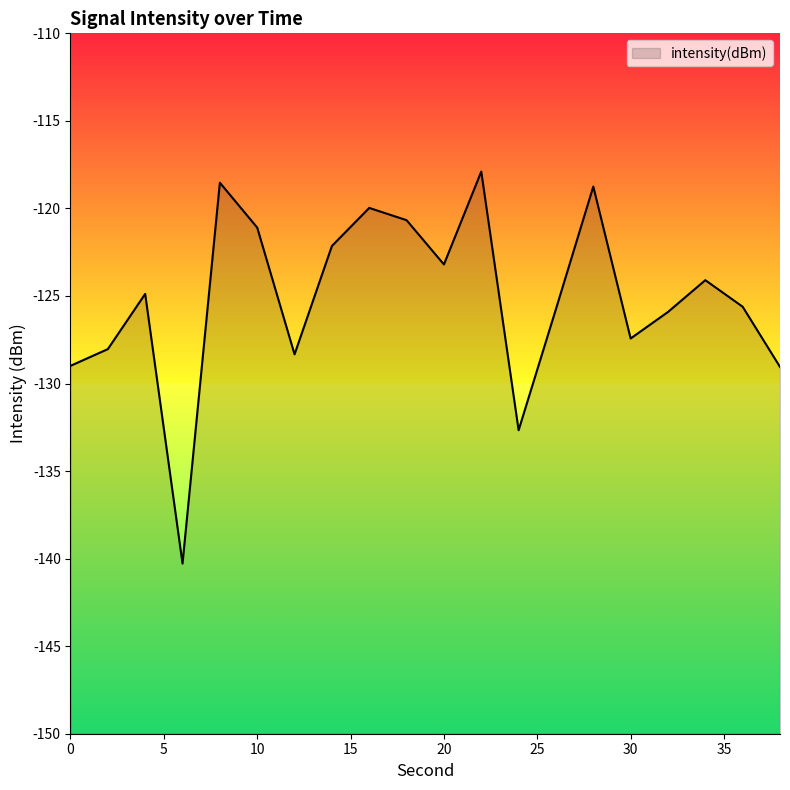

Read the value at 8.

-118.5